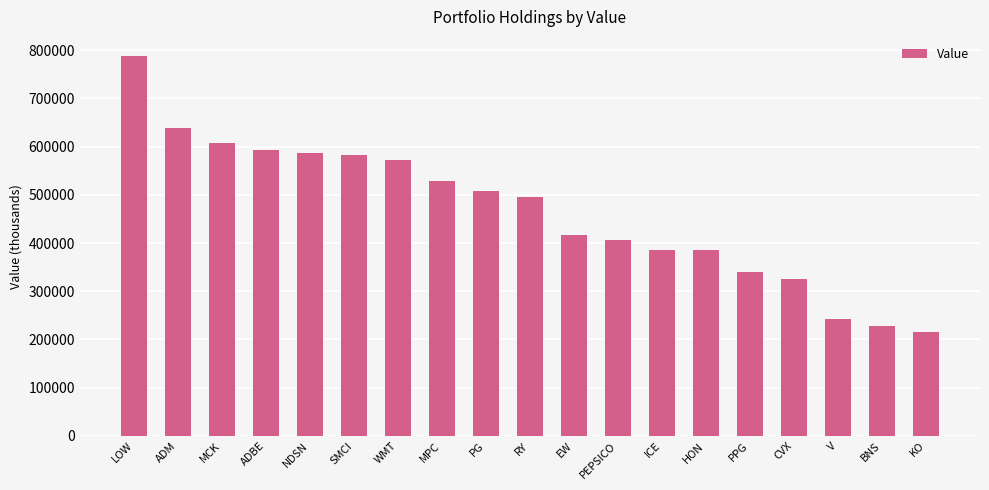

True or false: the data shows 608355 at MCK.

True